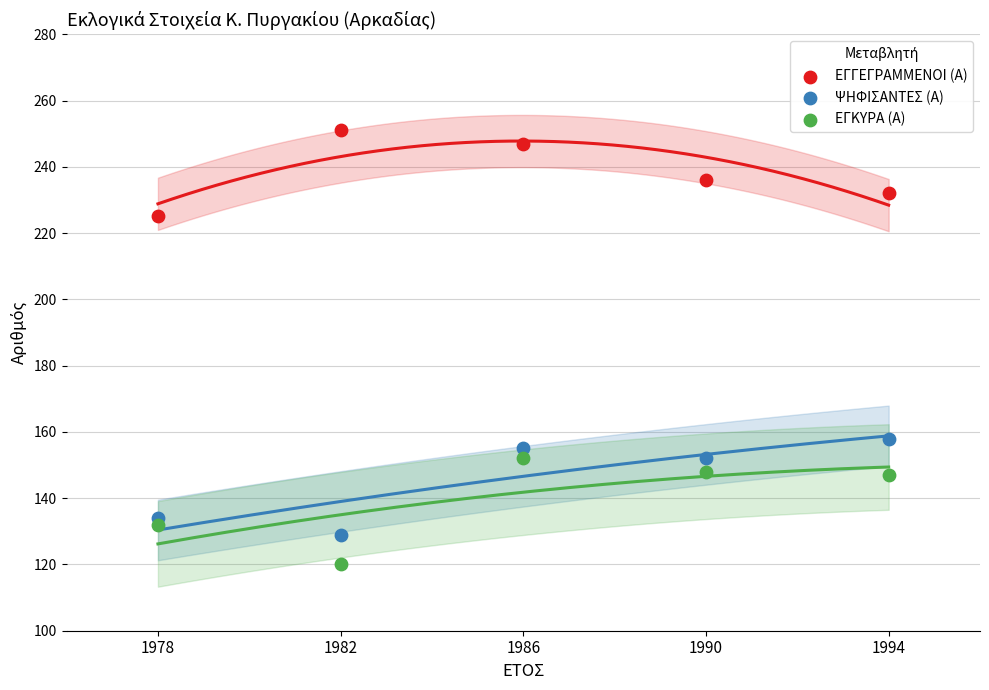

What is the X range (max minus min) for the scatter plot?

16